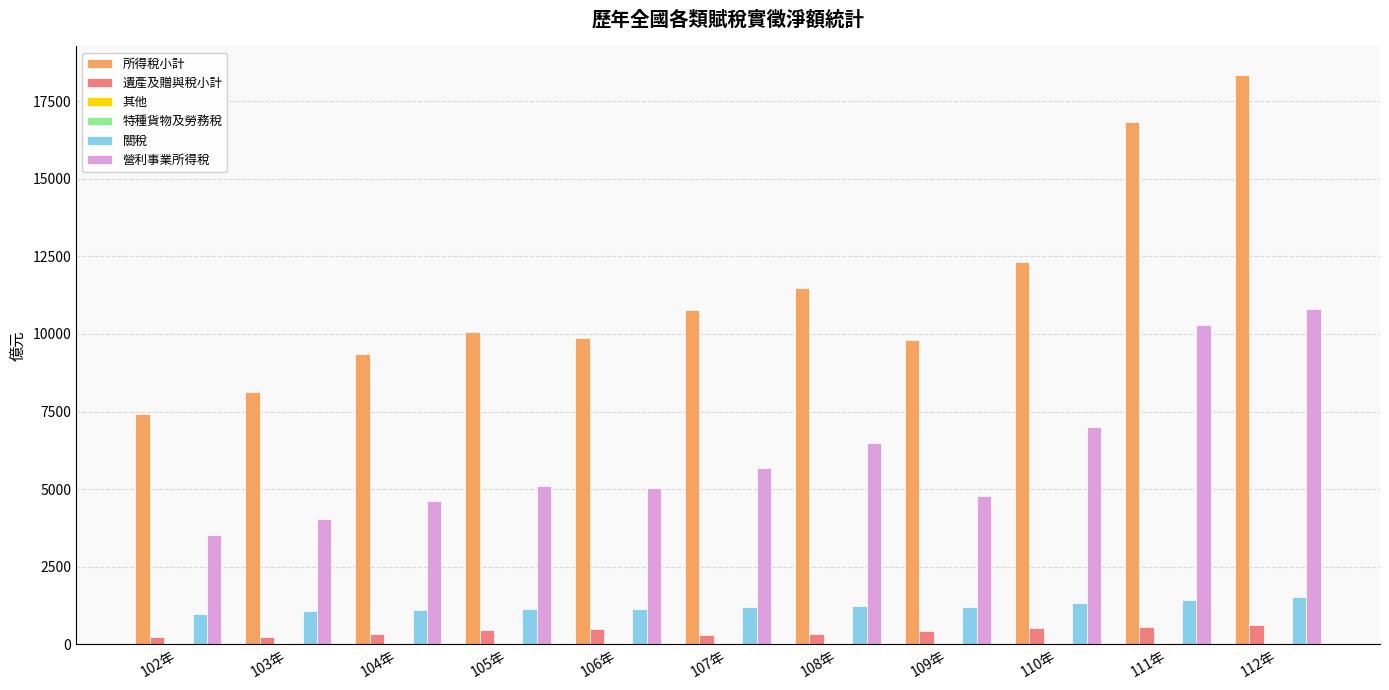

How many data points does each series have?

11